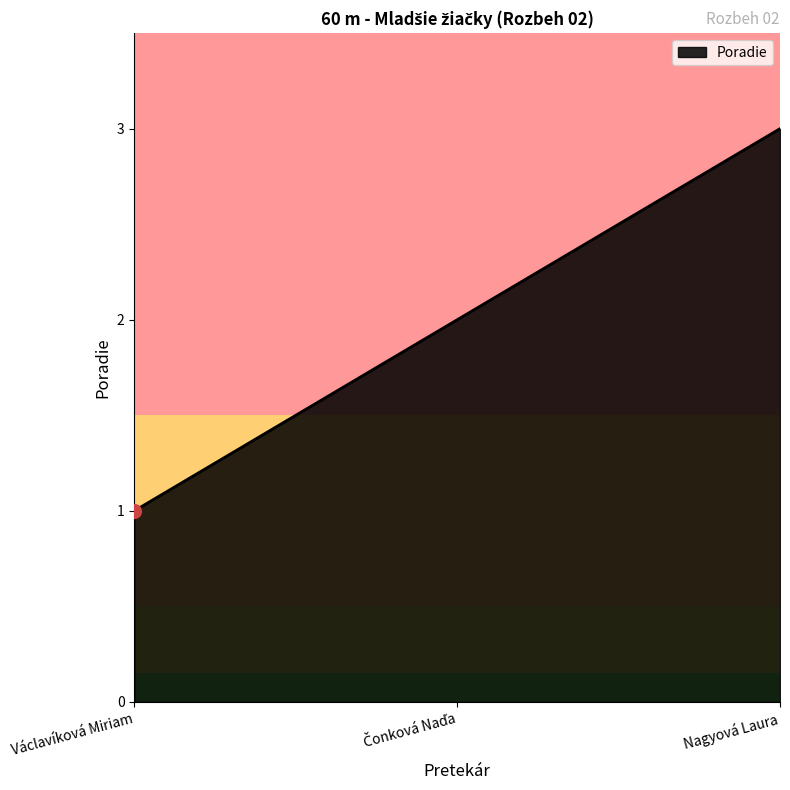

What position from the left is Nagyová Laura?

3